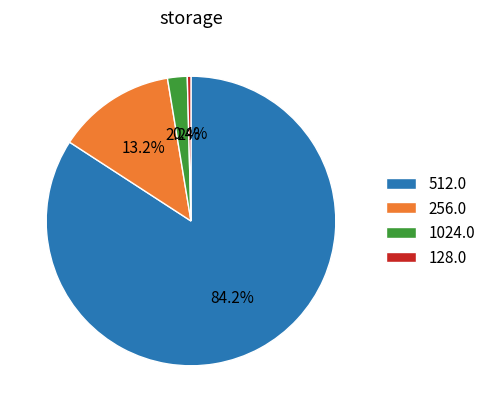

Between 256.0 and 512.0, which is larger?

512.0